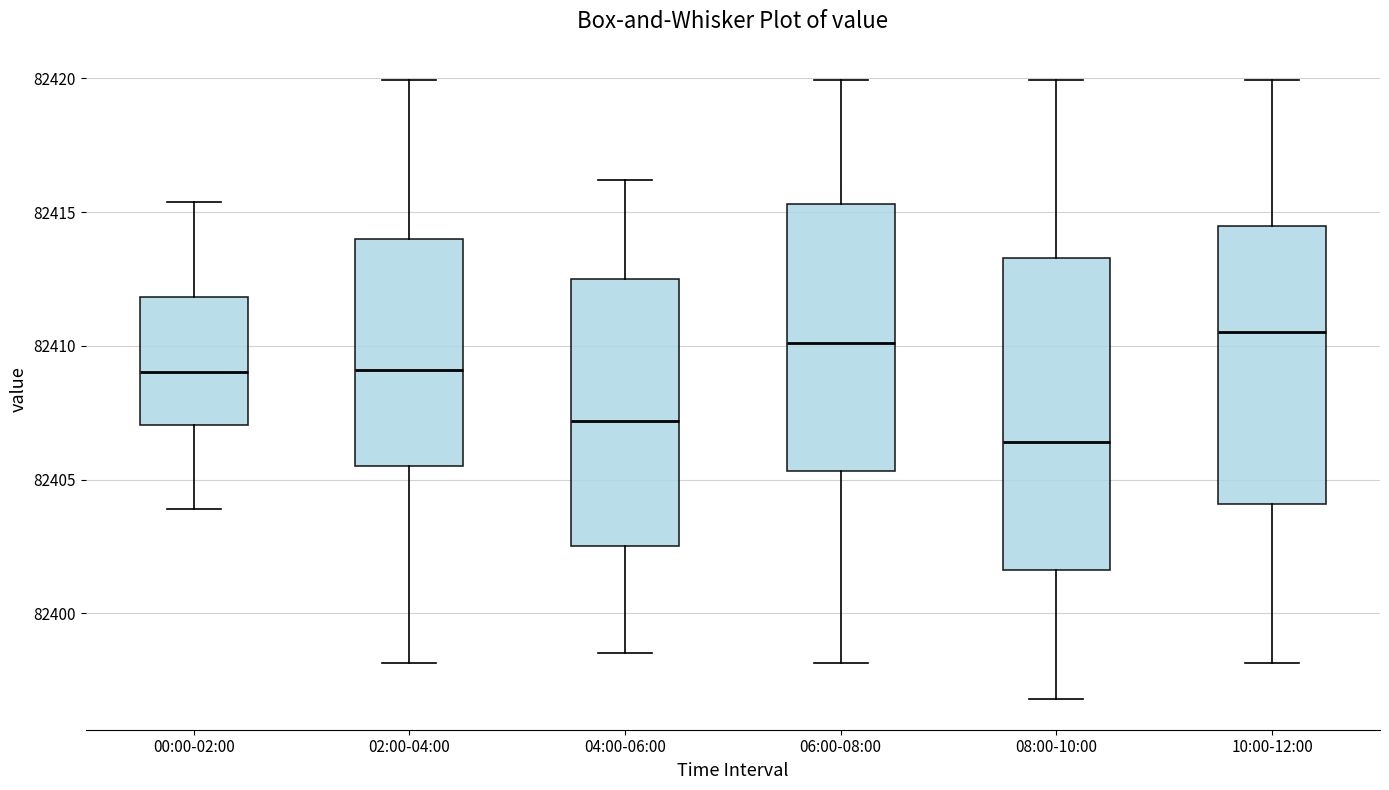

Reading left to right, transcribe this box plot: for each box, give where its median line is, the range the box spans, and where its two whiskers end, as read against the y-axis. The values are not printed on the chart, so give them approximately, as read against the axis.

00:00-02:00: median 82409.0, box 82407.0 to 82412.0, whiskers 82404.0 to 82415.5
02:00-04:00: median 82409.0, box 82405.5 to 82414.0, whiskers 82398.0 to 82420.0
04:00-06:00: median 82407.0, box 82402.5 to 82412.5, whiskers 82398.5 to 82416.0
06:00-08:00: median 82410.0, box 82405.5 to 82415.5, whiskers 82398.0 to 82420.0
08:00-10:00: median 82406.5, box 82401.5 to 82413.5, whiskers 82397.0 to 82420.0
10:00-12:00: median 82410.5, box 82404.0 to 82414.5, whiskers 82398.0 to 82420.0